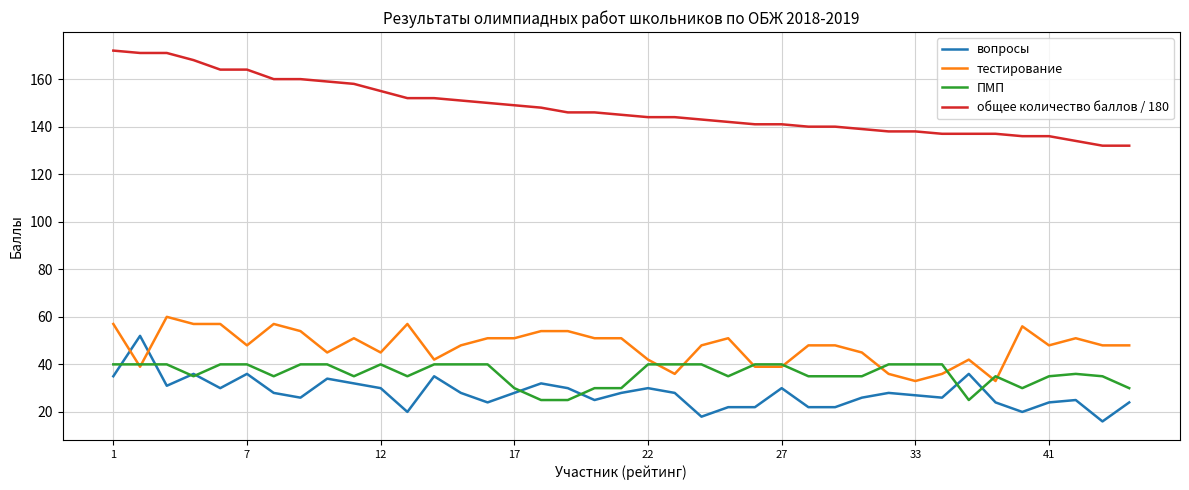

True or false: вопросы and общее количество баллов / 180 intersect in this chart.

False